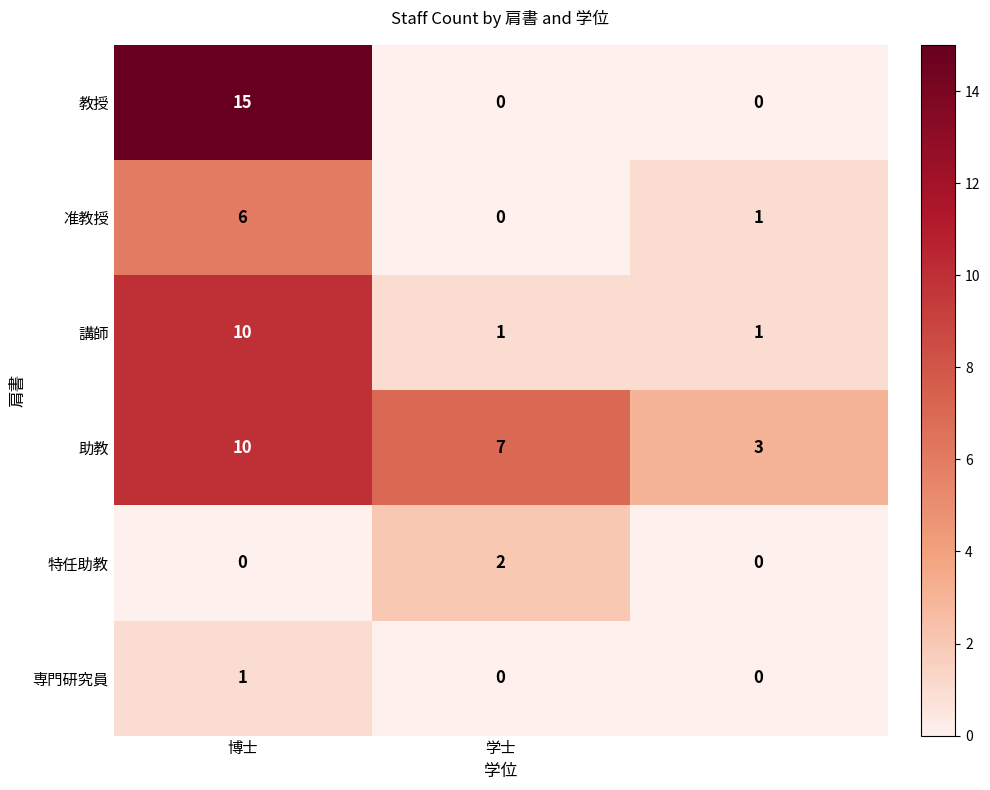

Which series has the largest range (max minus min)?

教授